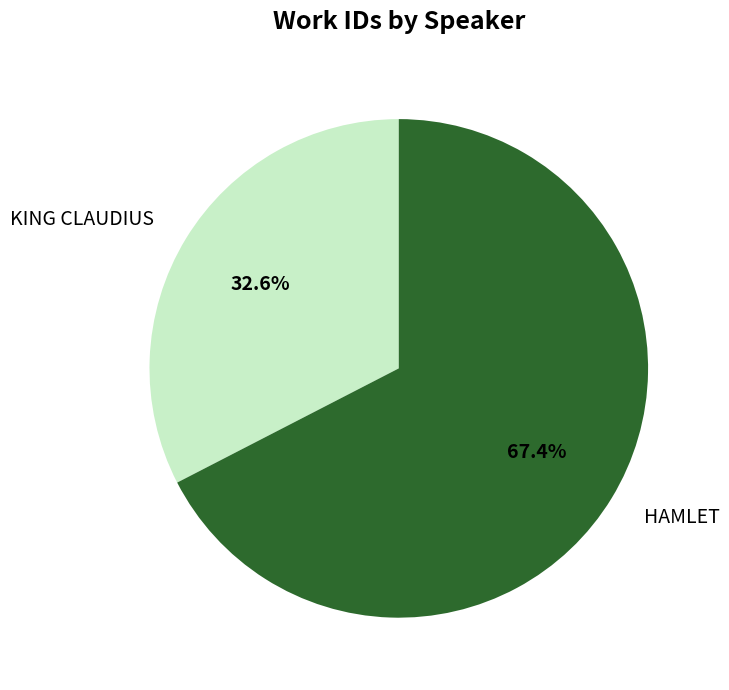

Which slice is the largest?

HAMLET